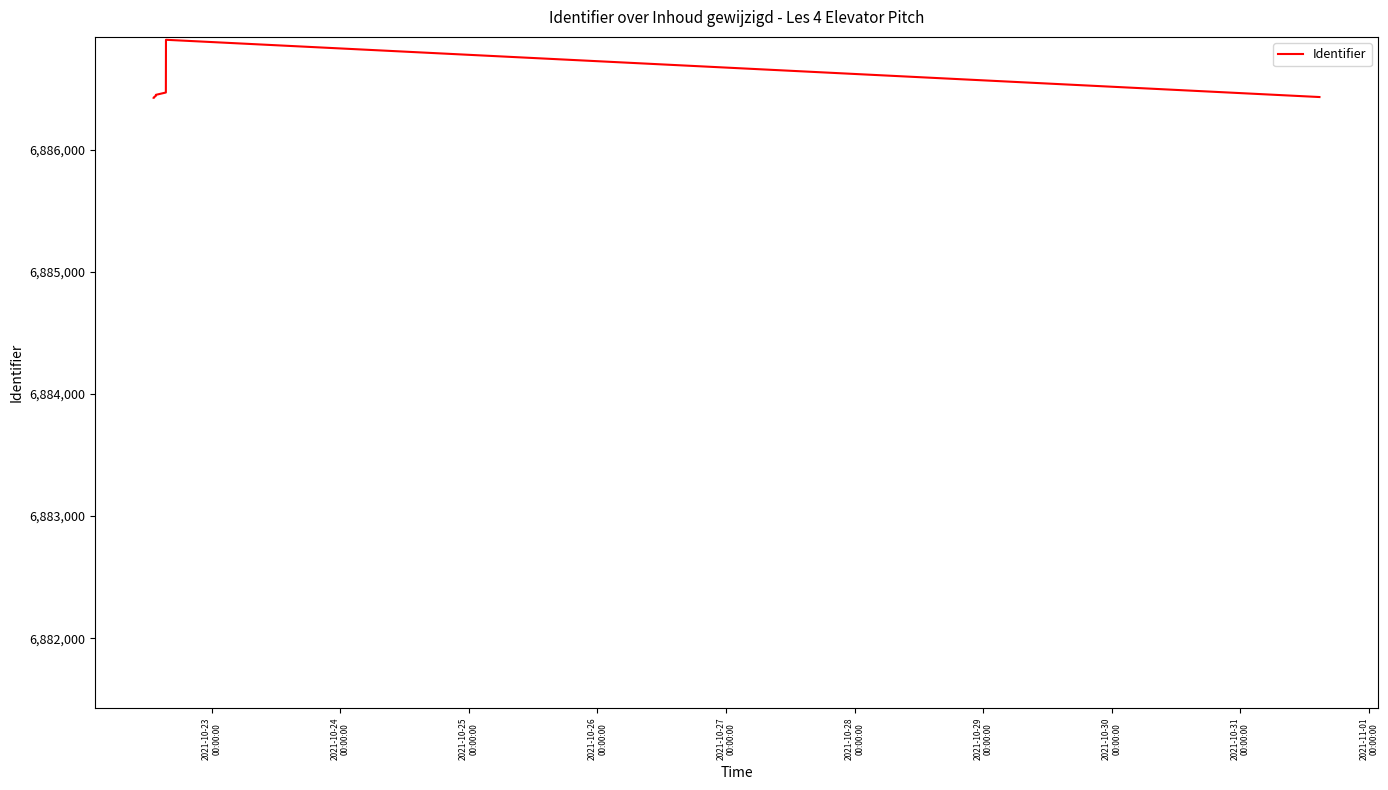

How many lines are shown in the chart?

1